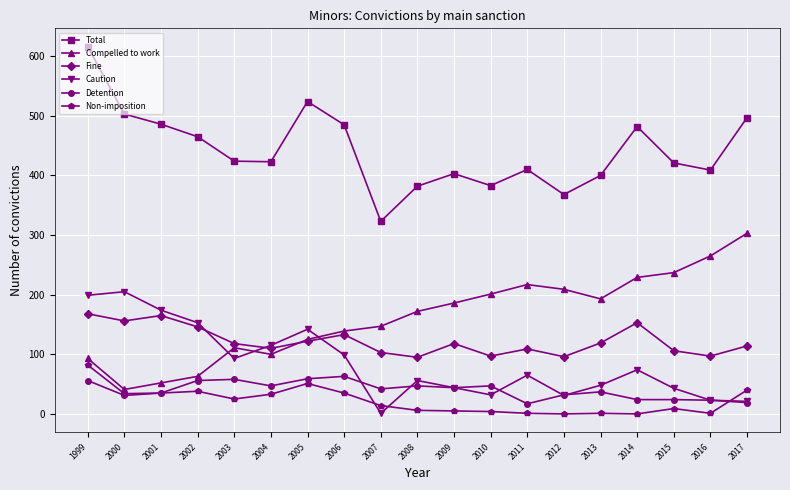

How many data points does each series have?

19